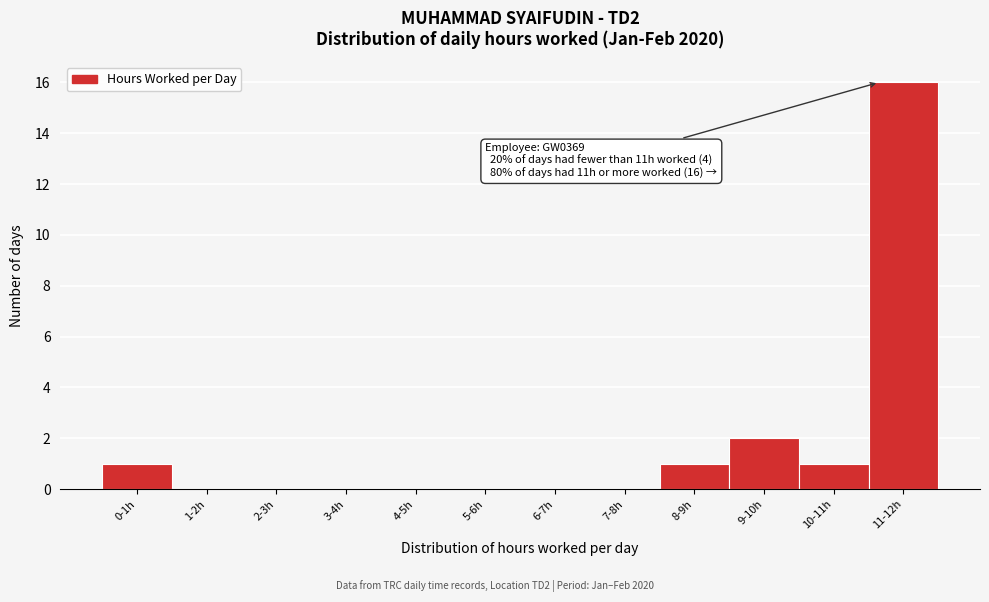

Reading left to right, extract all data points from this chart.

0-1h=1	1-2h=0	2-3h=0	3-4h=0	4-5h=0	5-6h=0	6-7h=0	7-8h=0	8-9h=1	9-10h=2	10-11h=1	11-12h=16